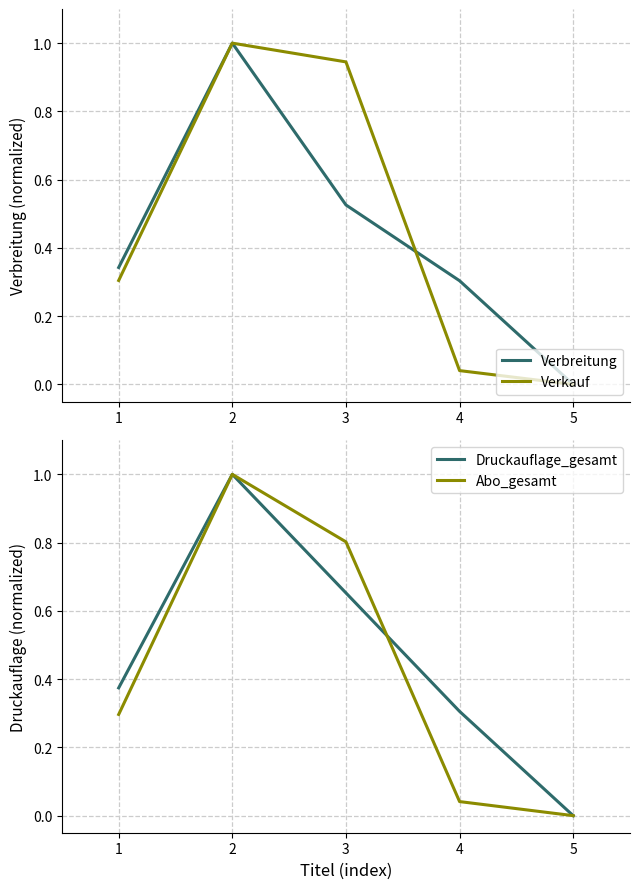

What is the value of the Verbreitung point at the 4th from the left?

0.3